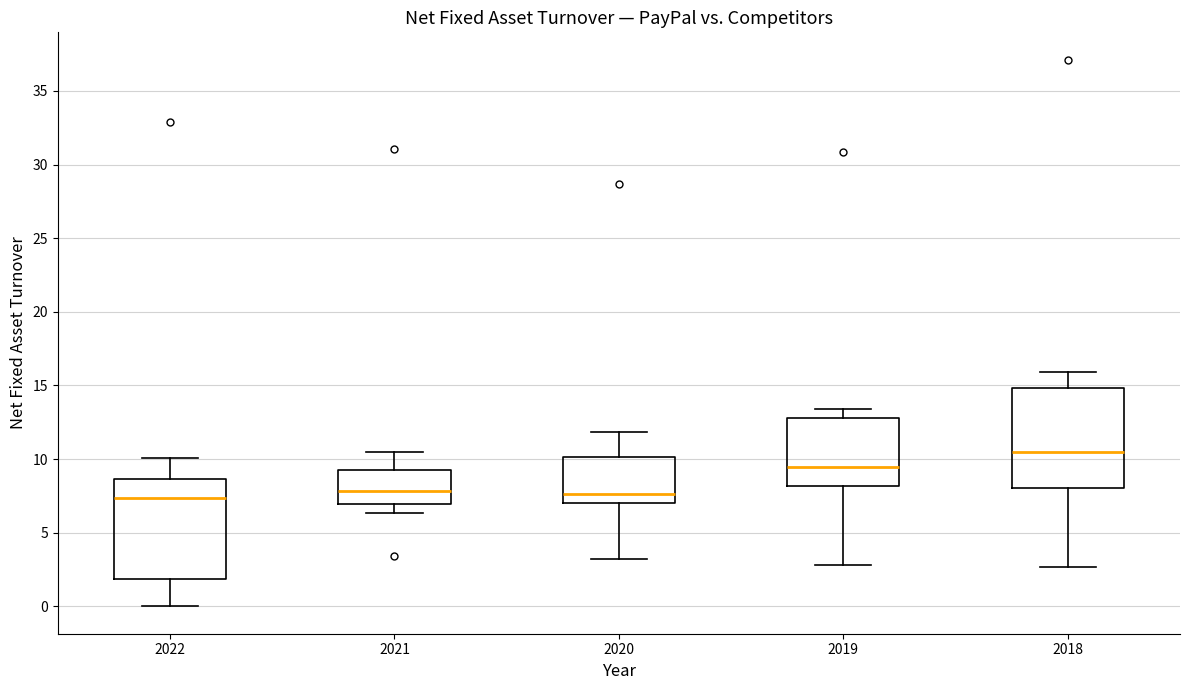

Where does the upper whisker of the box at x = 2020 end on the y-axis? The values are not printed on the chart, so give them approximately, as read against the axis.

12.0